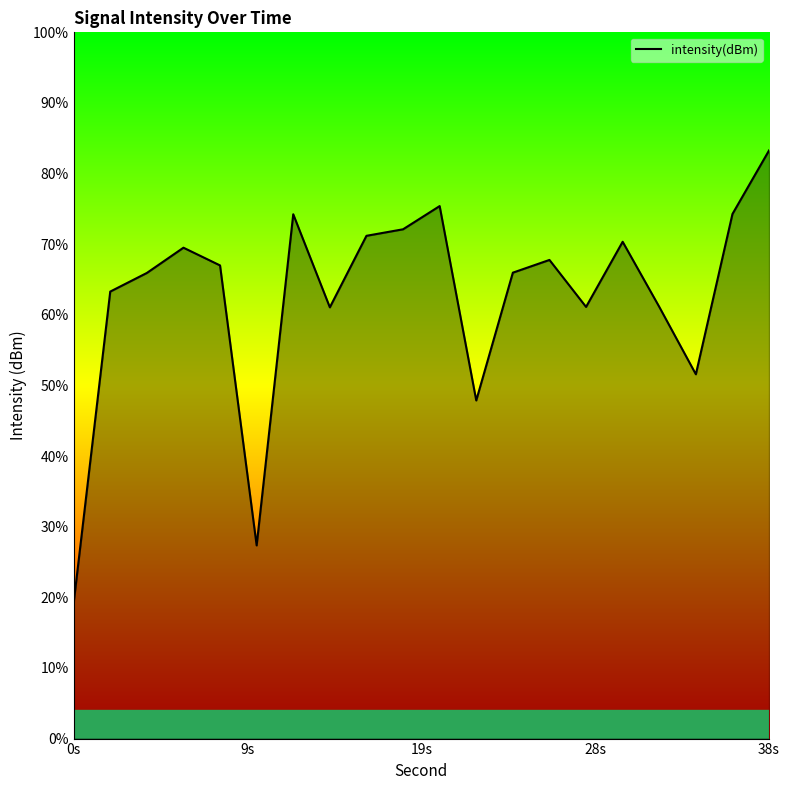

Does the chart display data point markers on the line(s)?

No